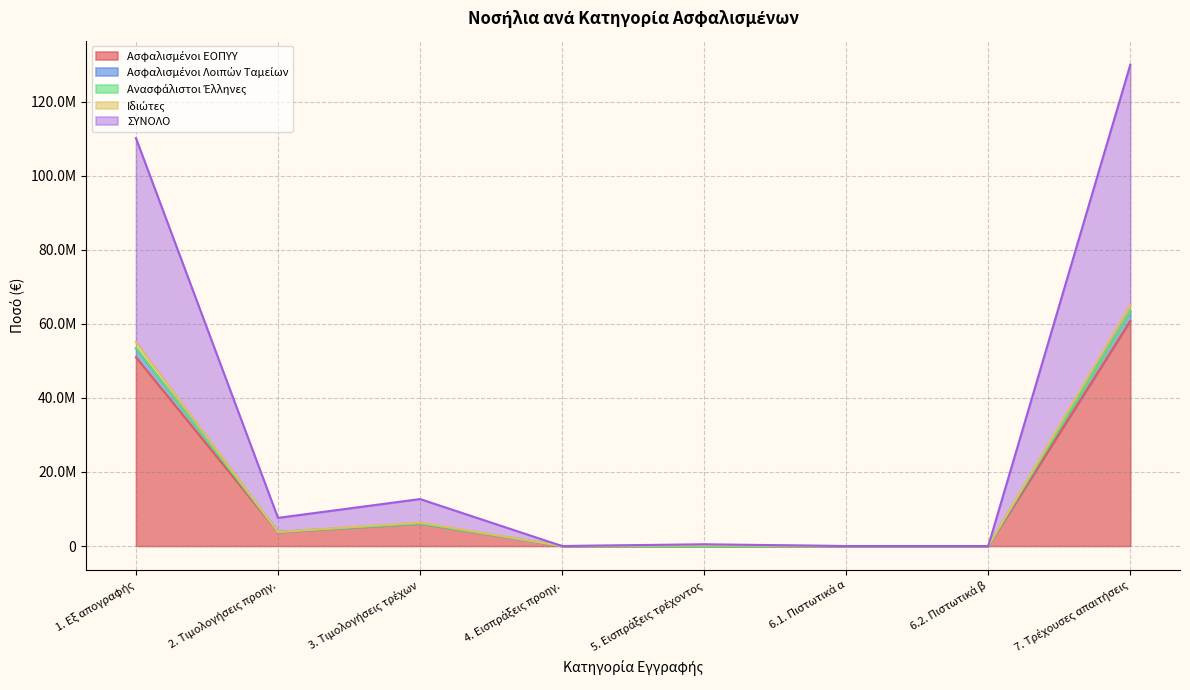

Where does the Ασφαλισμένοι Λοιπών Ταμείων series first go above 3805397?

1. Εξ απογραφής